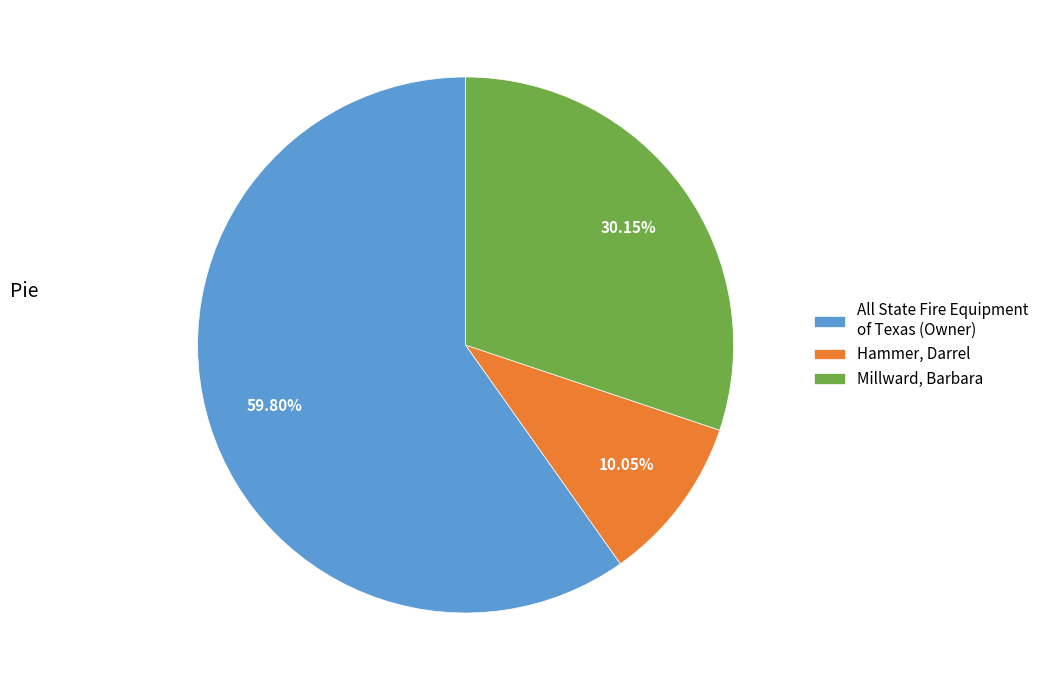

Count the number of slices in the pie.

3